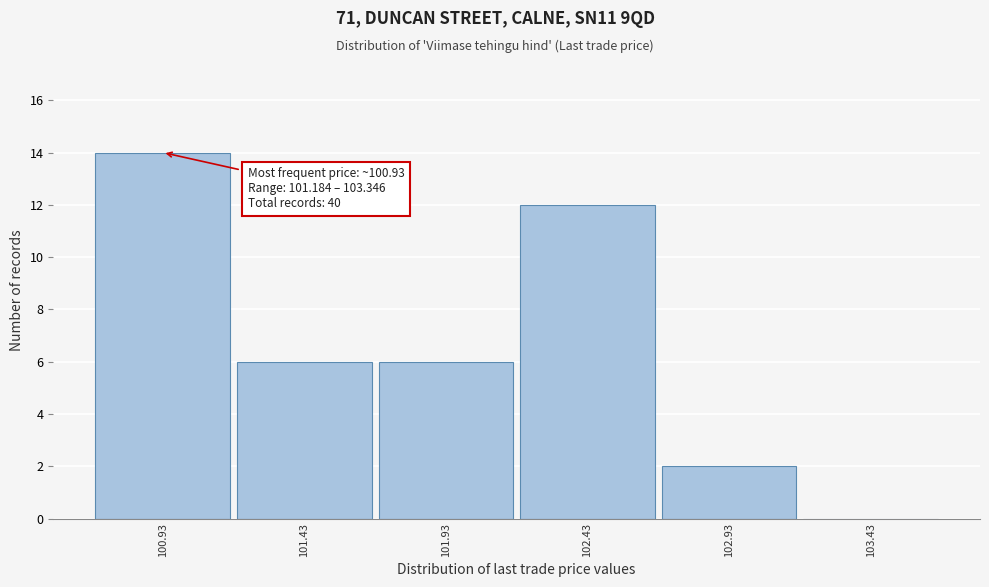

Reading left to right, transcribe all the data shown in this chart.

100.93=14	101.43=6	101.93=6	102.43=12	102.93=2	103.43=0